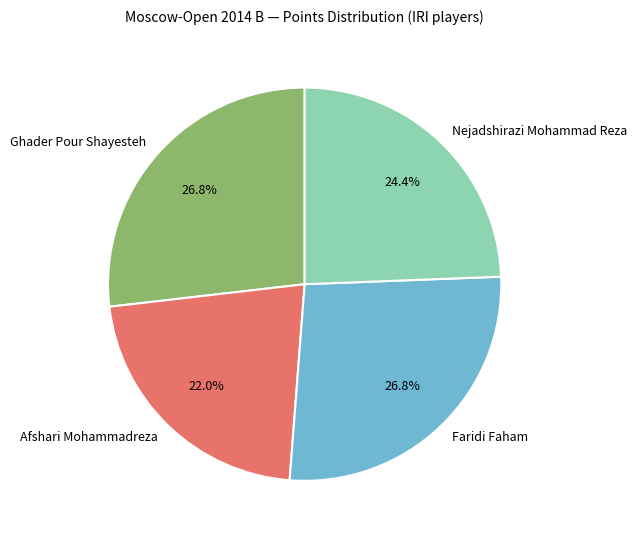

The Afshari Mohammadreza slice represents 22% of the pie. True or false?

True